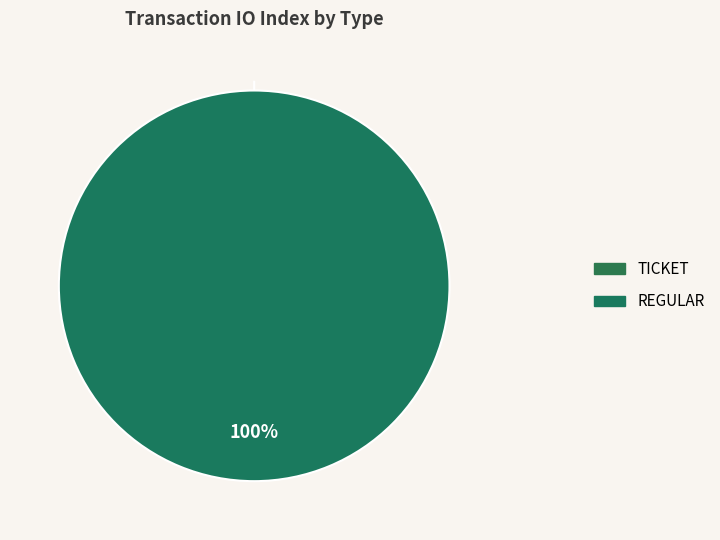

Which slice is the smallest?

Ticket (io_index=0)